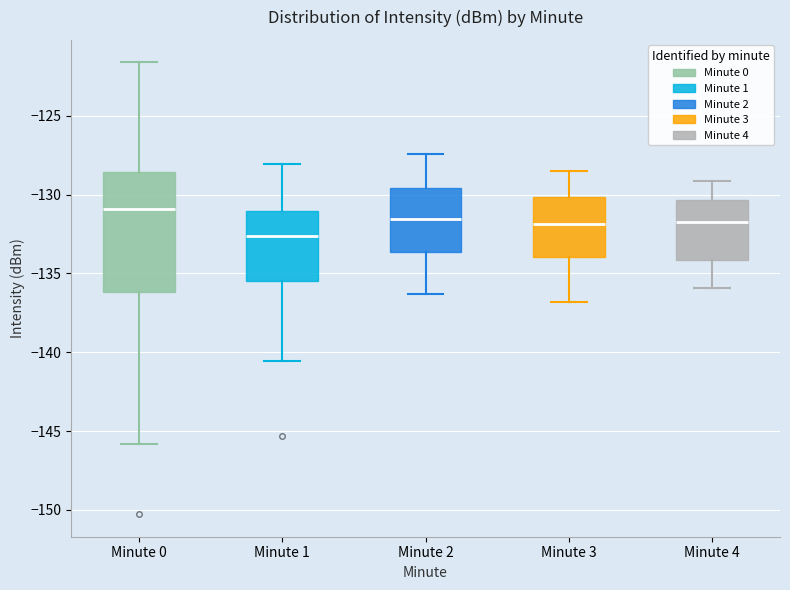

Reading left to right, transcribe this box plot: for each box, give where its median line is, the range the box spans, and where its two whiskers end, as read against the y-axis. The values are not printed on the chart, so give them approximately, as read against the axis.

Minute 0: median -131.0, box -136.0 to -128.5, whiskers -146.0 to -121.5
Minute 1: median -132.5, box -135.5 to -131.0, whiskers -140.5 to -128.0
Minute 2: median -131.5, box -133.5 to -129.5, whiskers -136.5 to -127.5
Minute 3: median -132.0, box -134.0 to -130.0, whiskers -137.0 to -128.5
Minute 4: median -131.5, box -134.0 to -130.5, whiskers -136.0 to -129.0